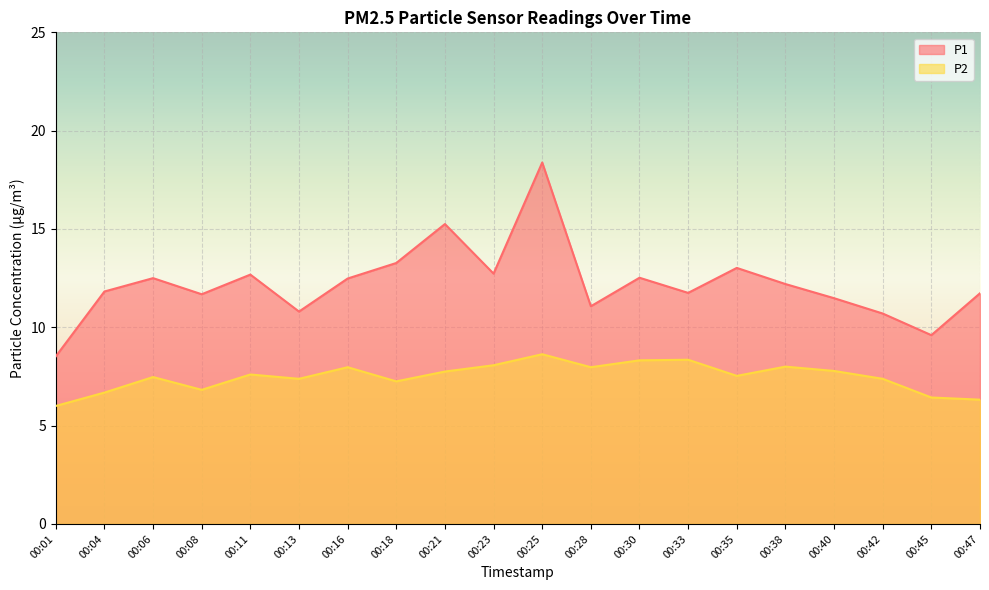

True or false: P1 has a value of 12.5 at 00:30.

True